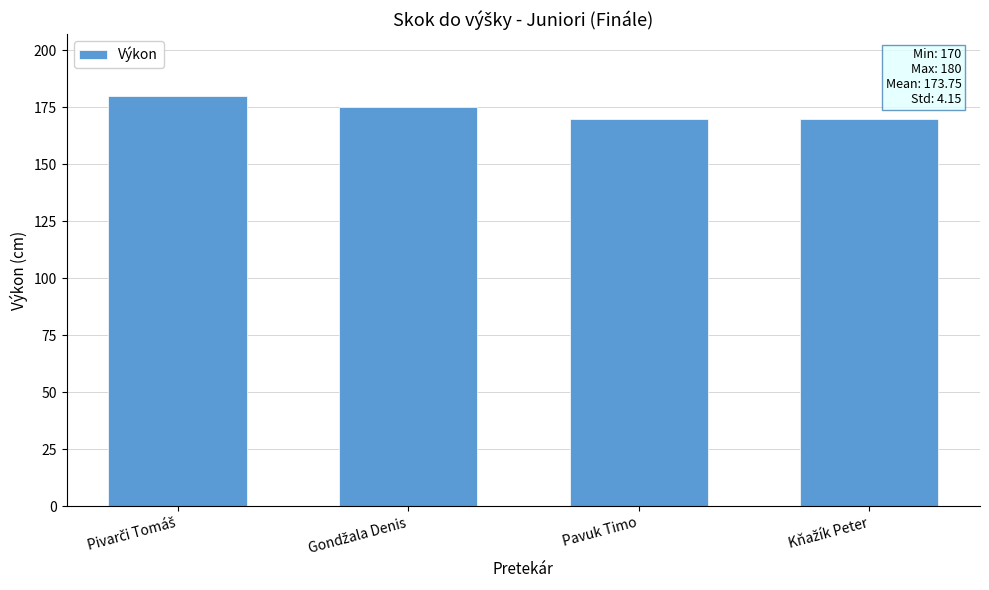

What is the greatest value displayed?

180